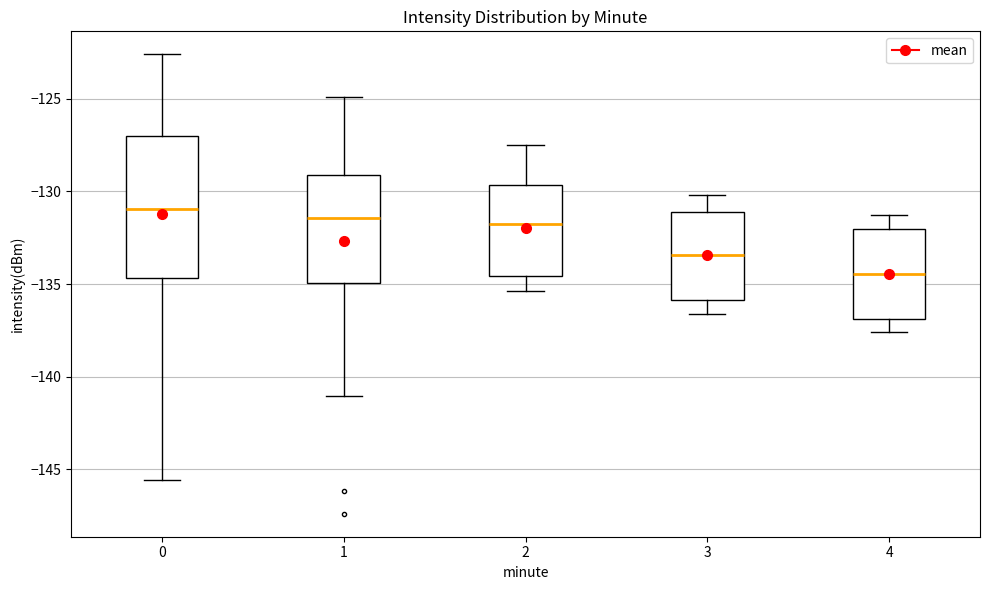

Where is the lower edge of the box at x = 0 on the y-axis? The values are not printed on the chart, so give them approximately, as read against the axis.

-134.5